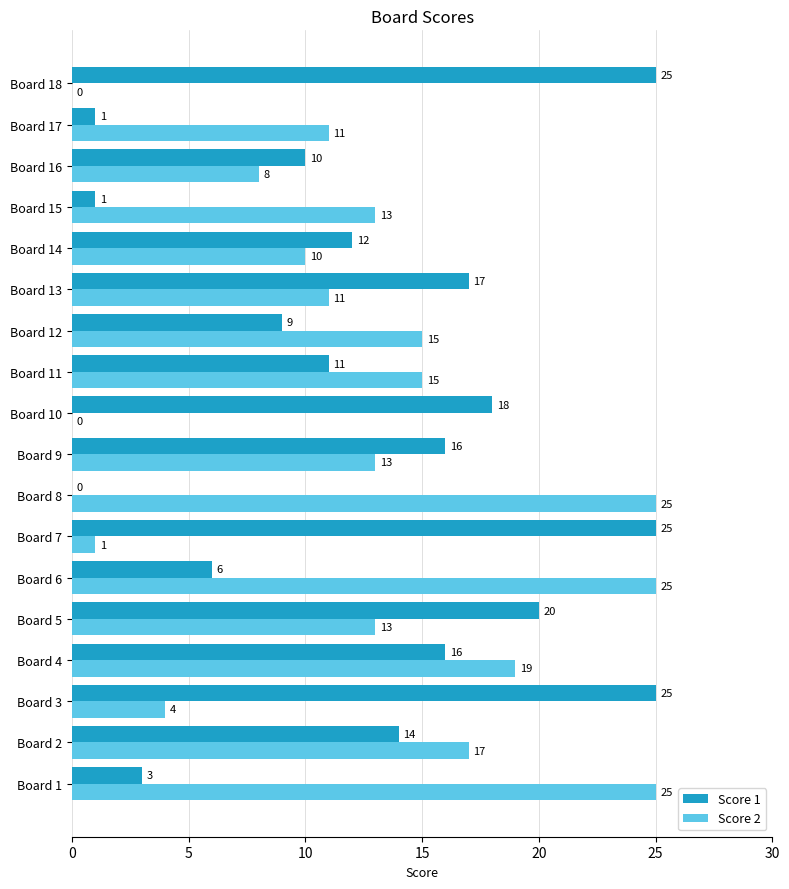

Read the Score 2 value at Board 17, to the nearest 10.

10